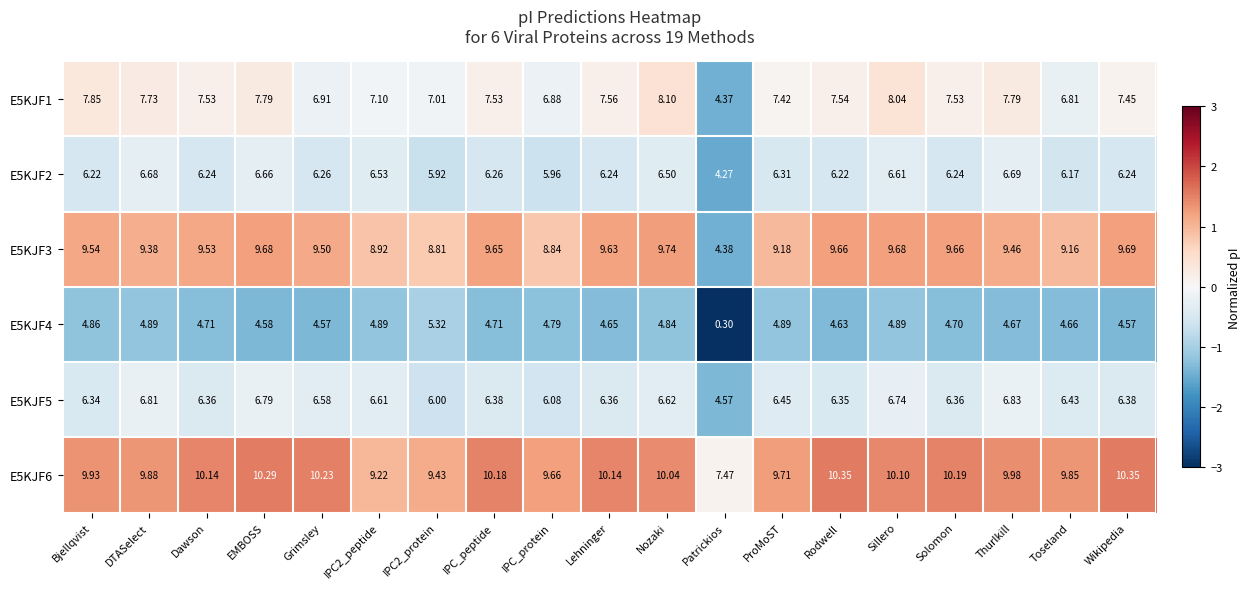

How many data points does each series have?

19